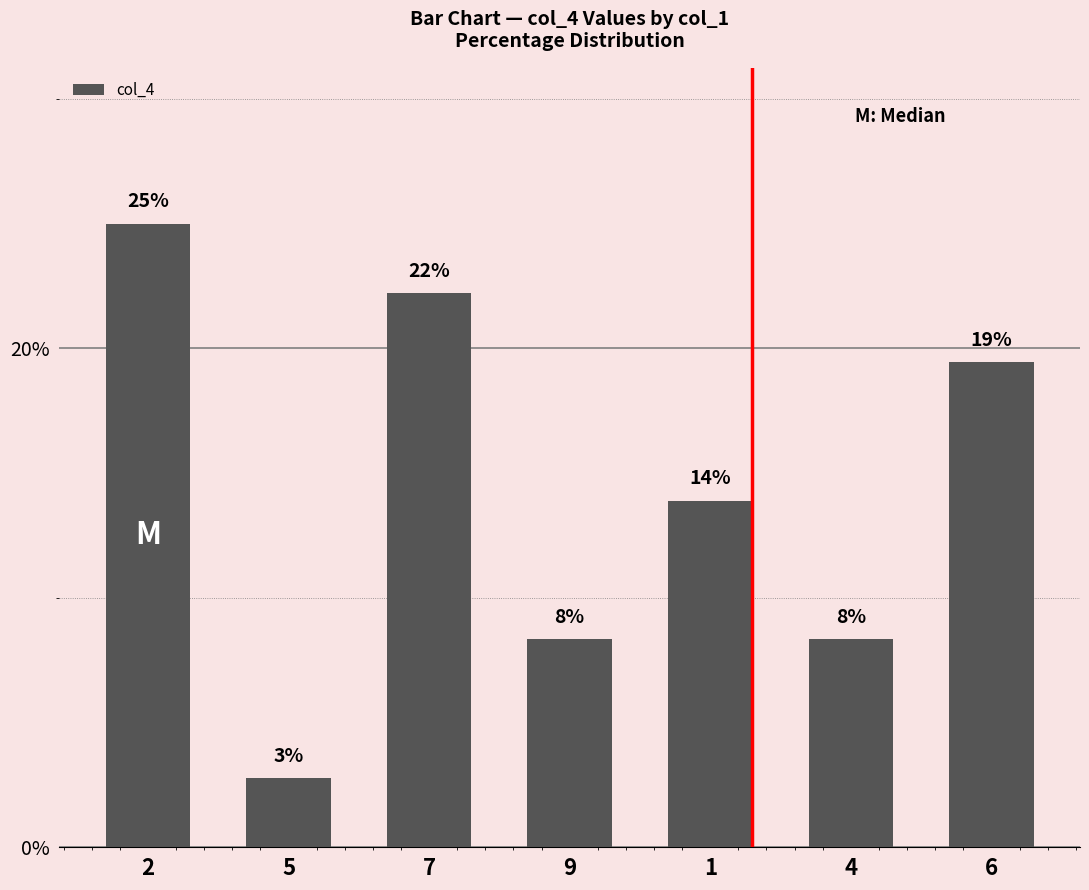

Rank the categories by value from highest to lowest.

2, 7, 6, 1, 9, 4, 5